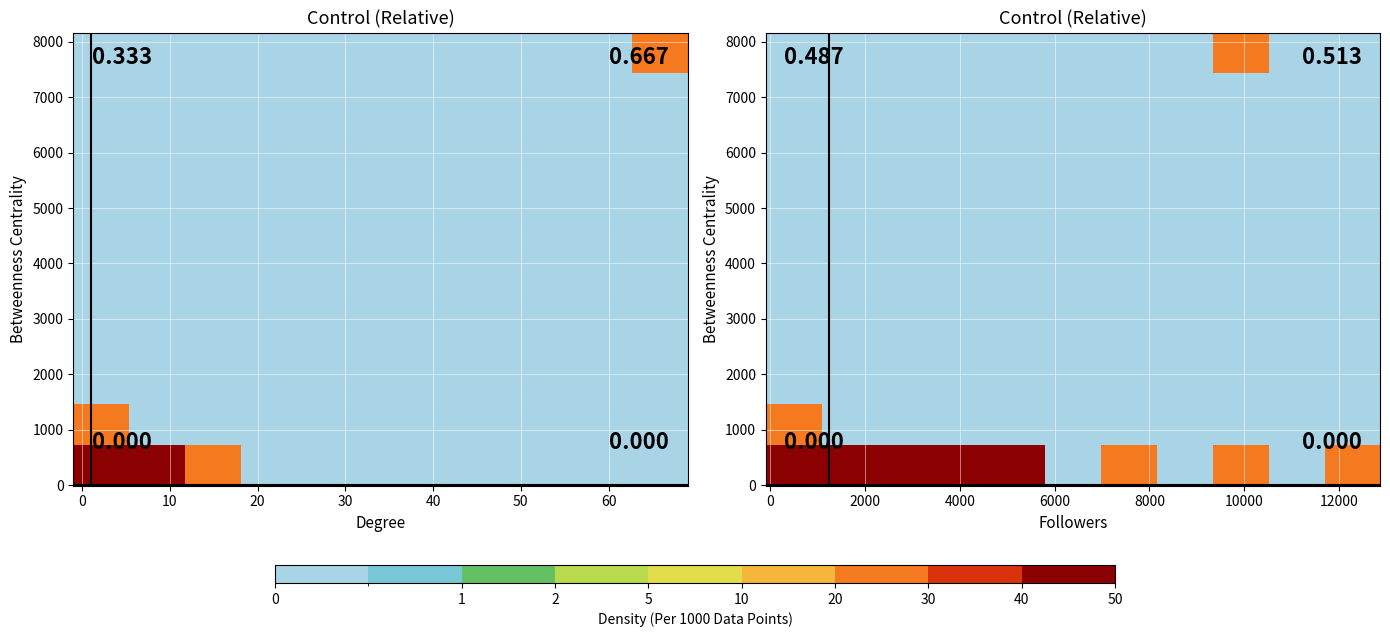

At how many categories does at least one series exceed 365?

1